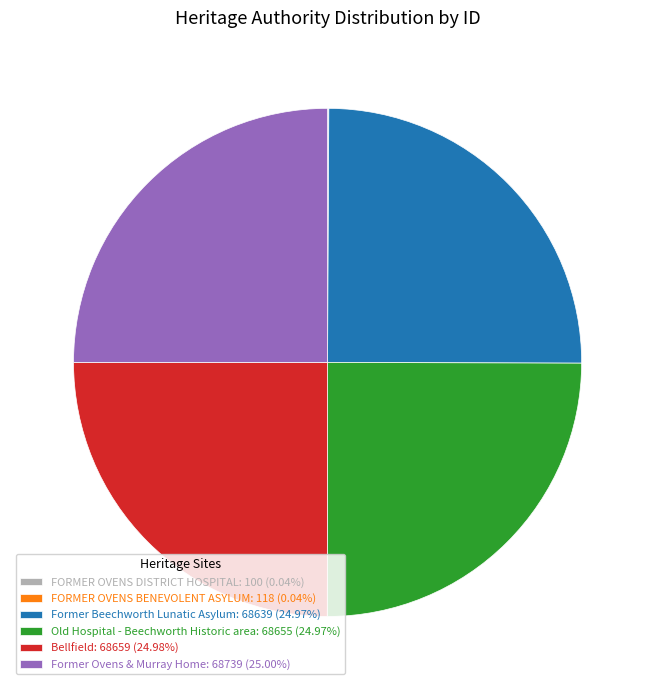

The Bellfield slice represents 25% of the pie. True or false?

True